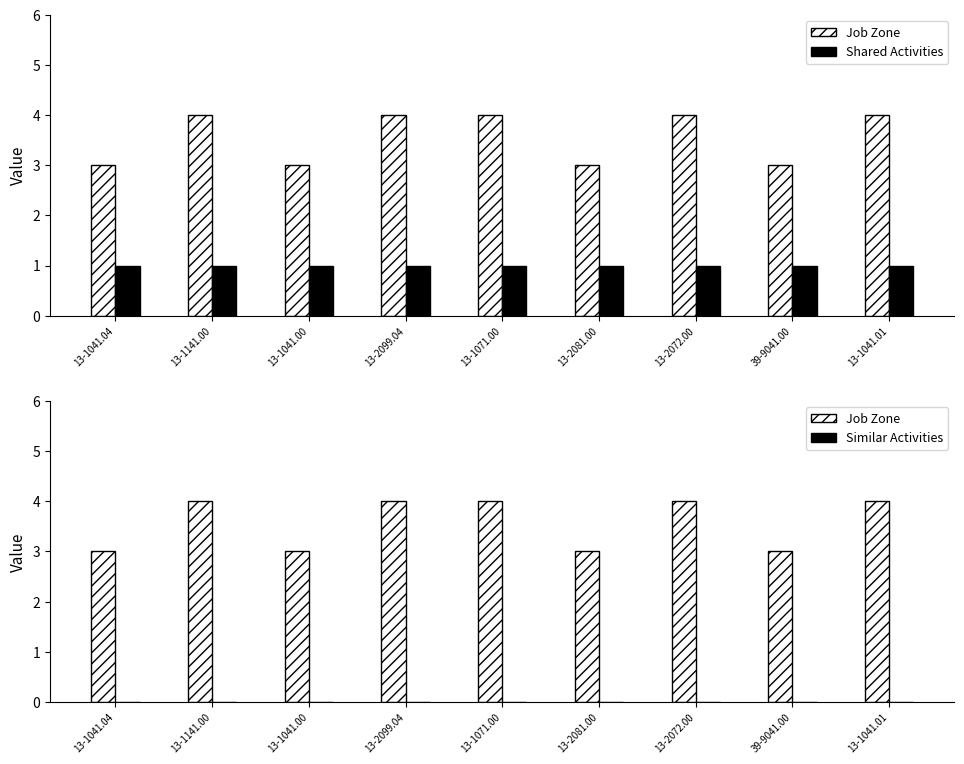

Which series has the largest total across all categories?

Job Zone